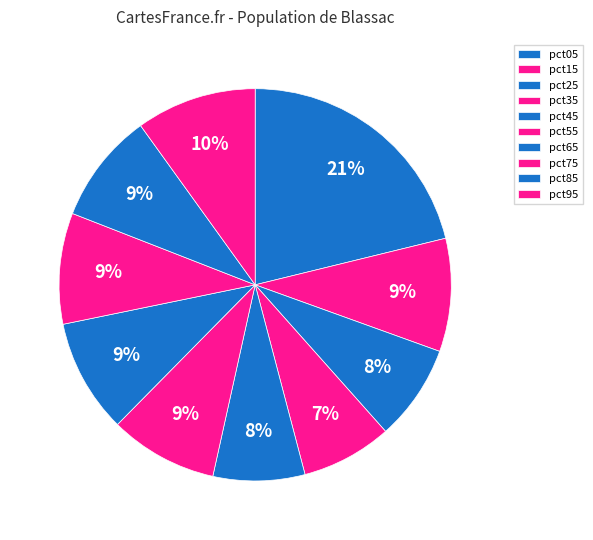

Count the number of slices in the pie.

10